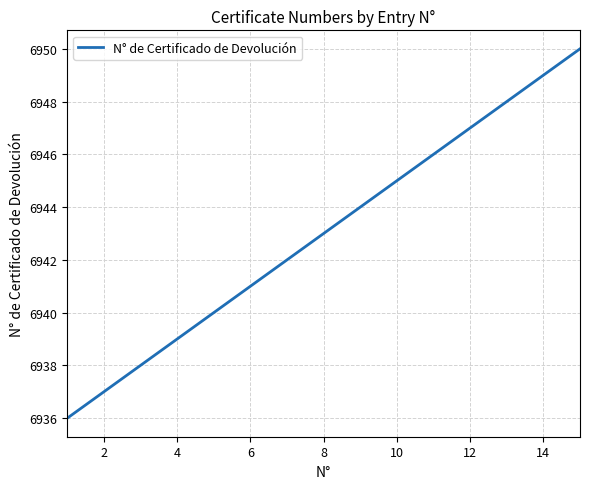

What is the greatest value displayed?

6950